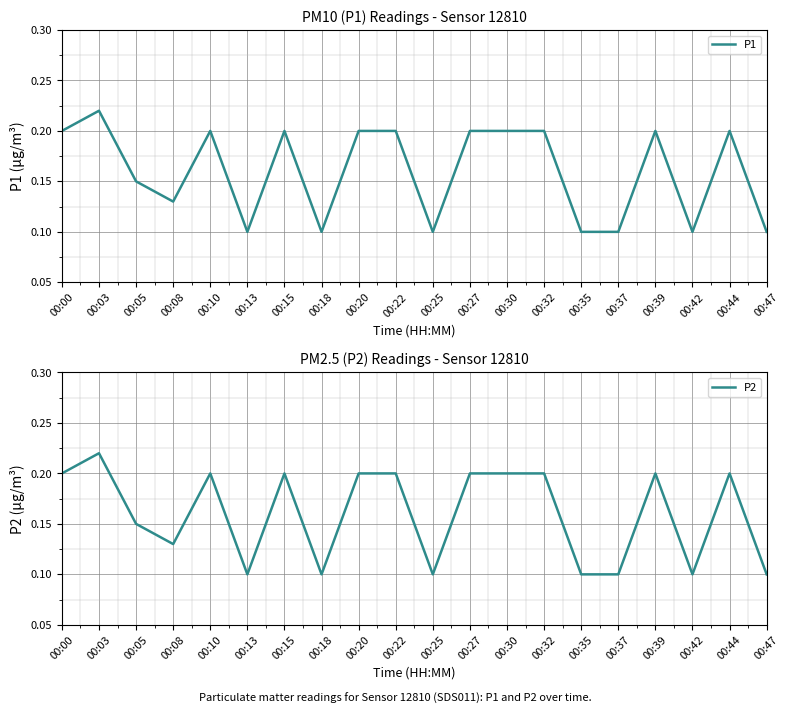

Which series changed the most between 00:32 and 00:47?

P1